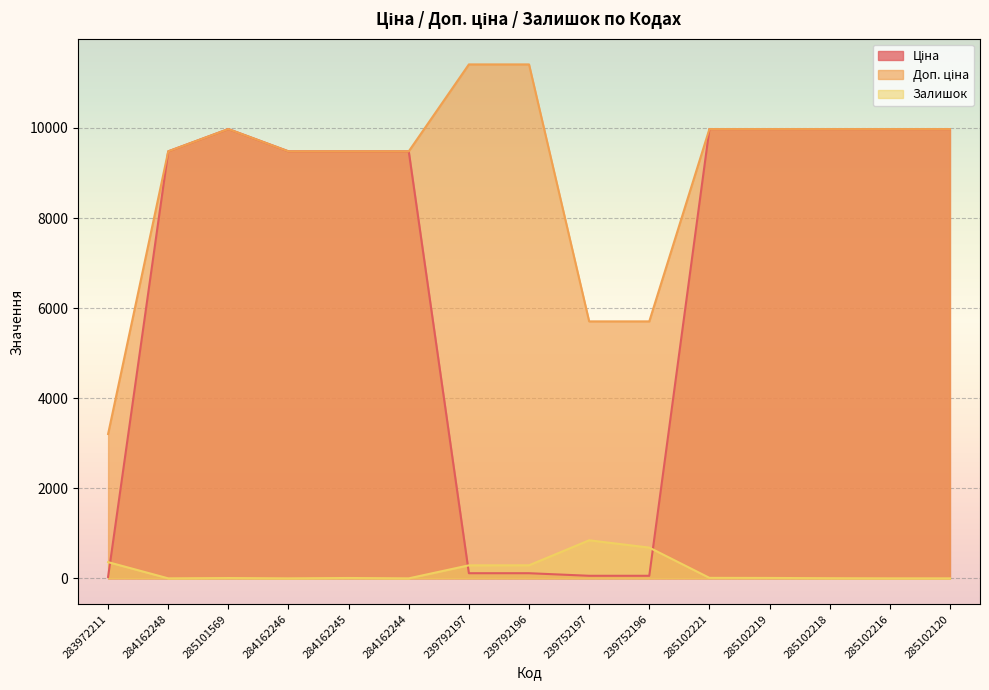

What is the label of the 1st point from the right?

285102120